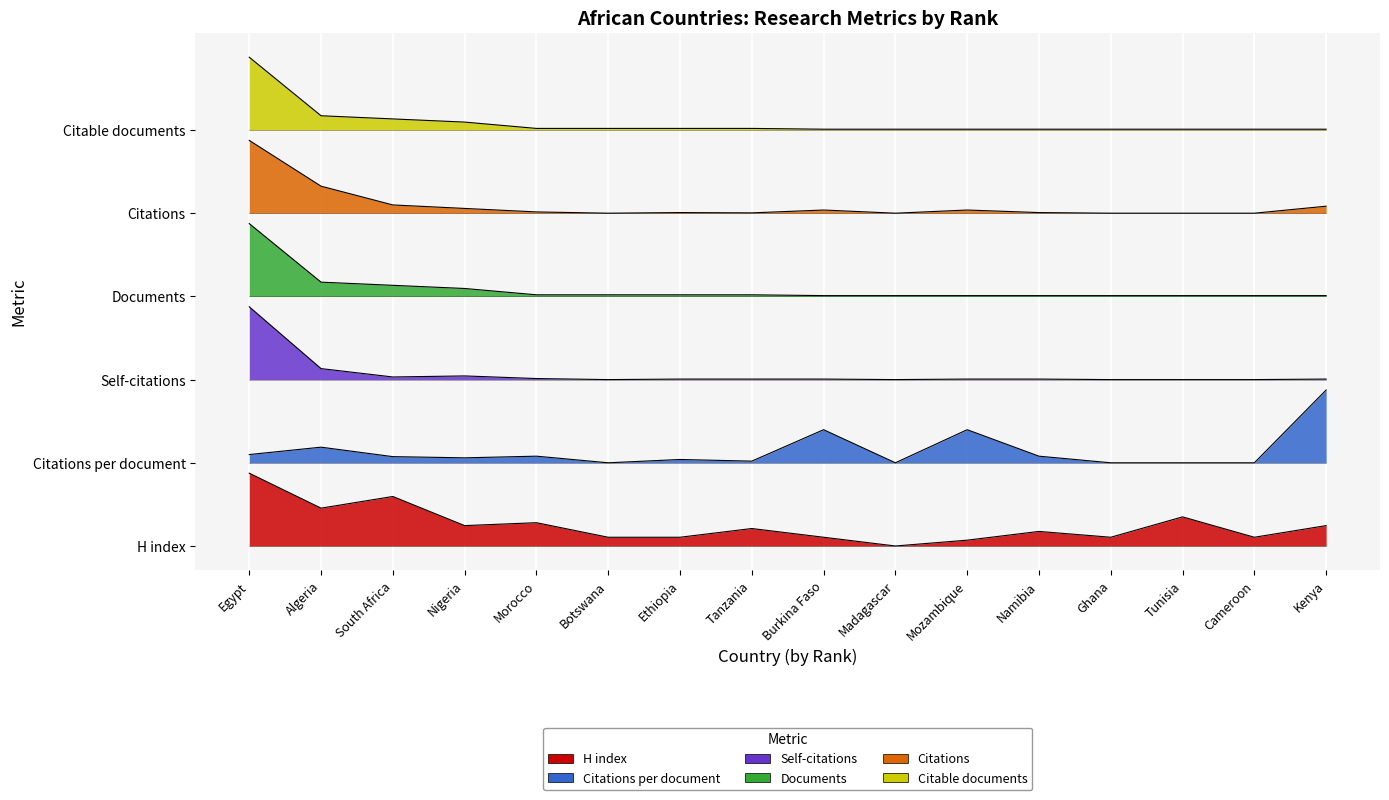

Rank the categories by Citations value from lowest to highest.

Botswana, Madagascar, Ghana, Tunisia, Cameroon, Tanzania, Ethiopia, Namibia, Morocco, Burkina Faso, Mozambique, Nigeria, Kenya, South Africa, Algeria, Egypt